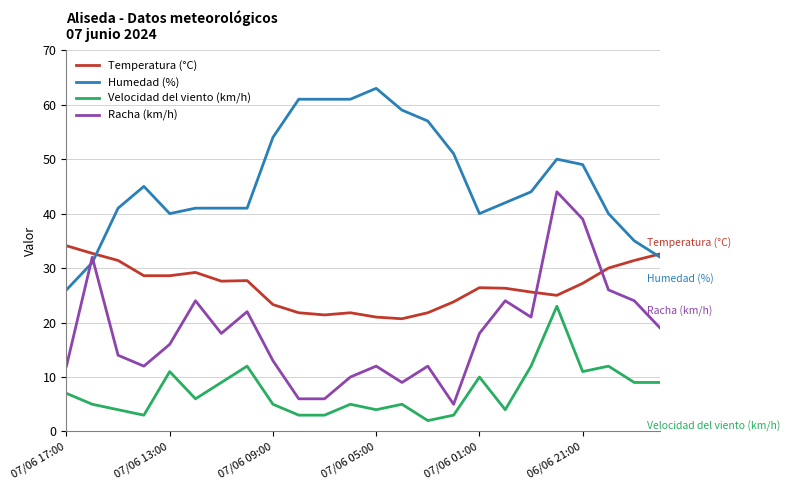

List the series in order of their overall mean, highest first.

Humedad (%), Temperatura (°C), Racha (km/h), Velocidad del viento (km/h)